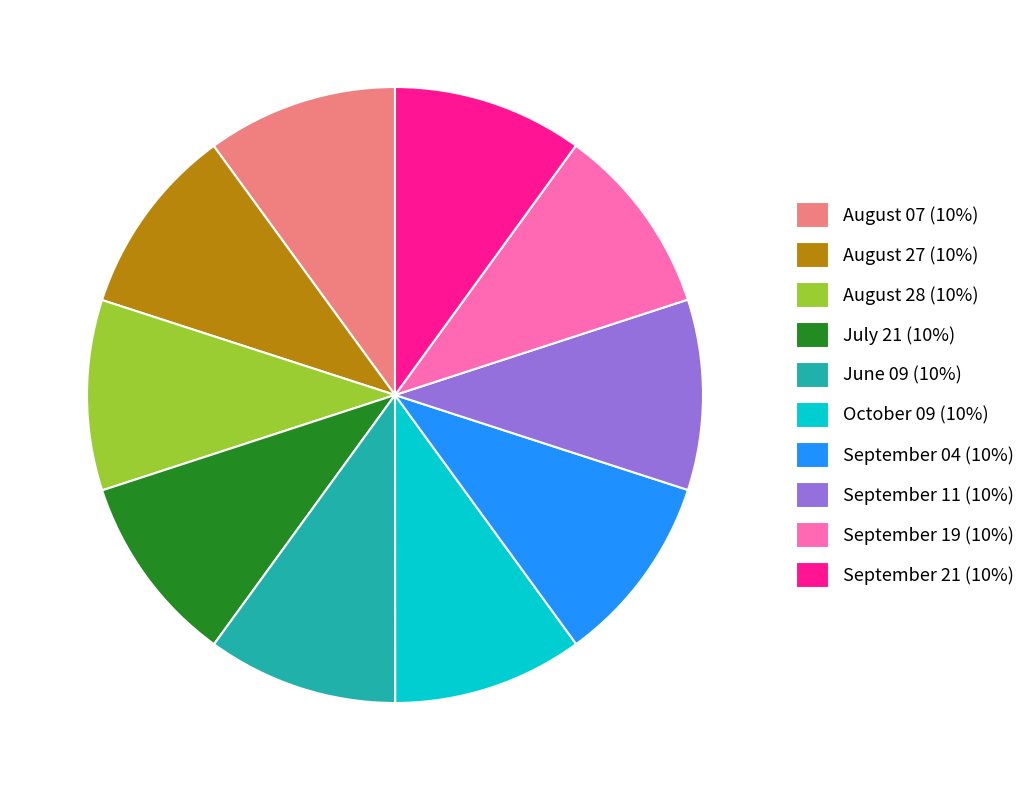

Is there any slice that represents more than half of the pie?

No